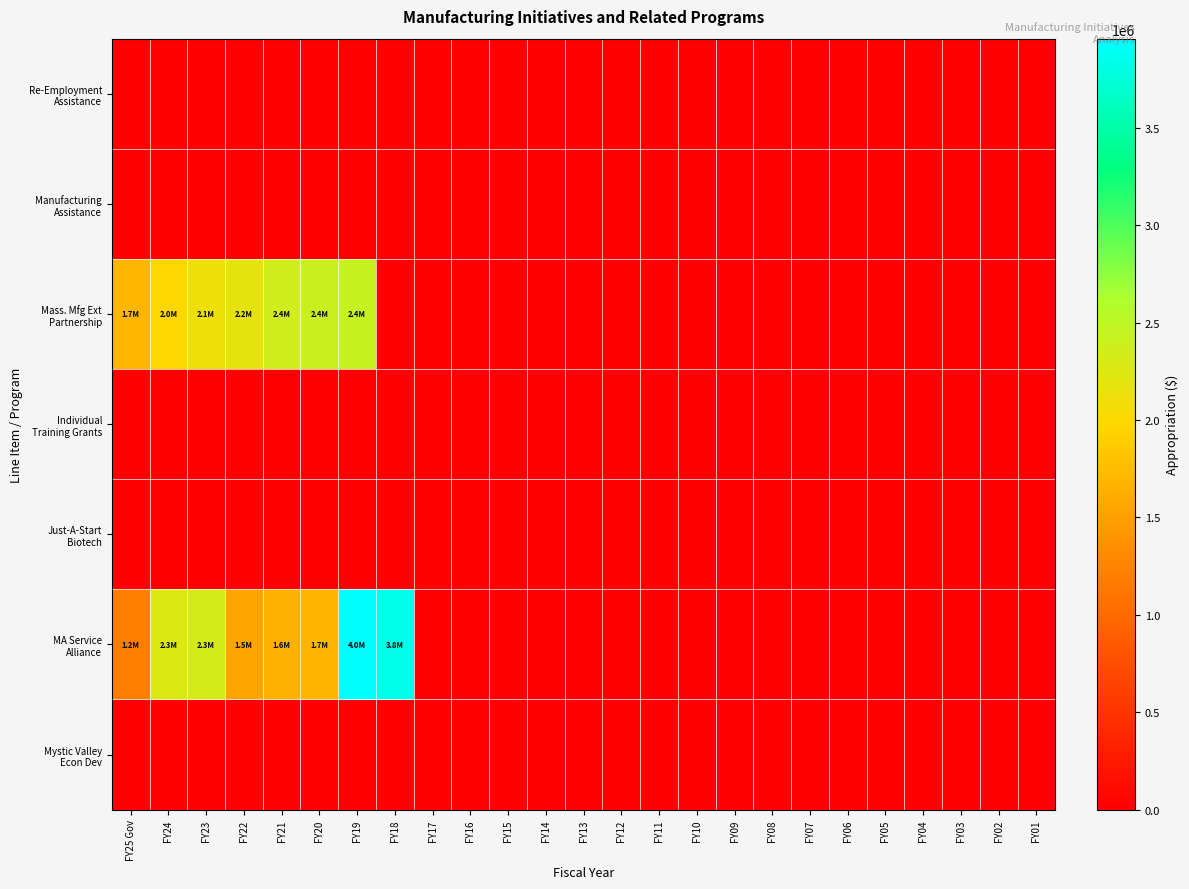

Which series changed the most between FY21 and FY14?

Mass. Mfg Ext Partnership